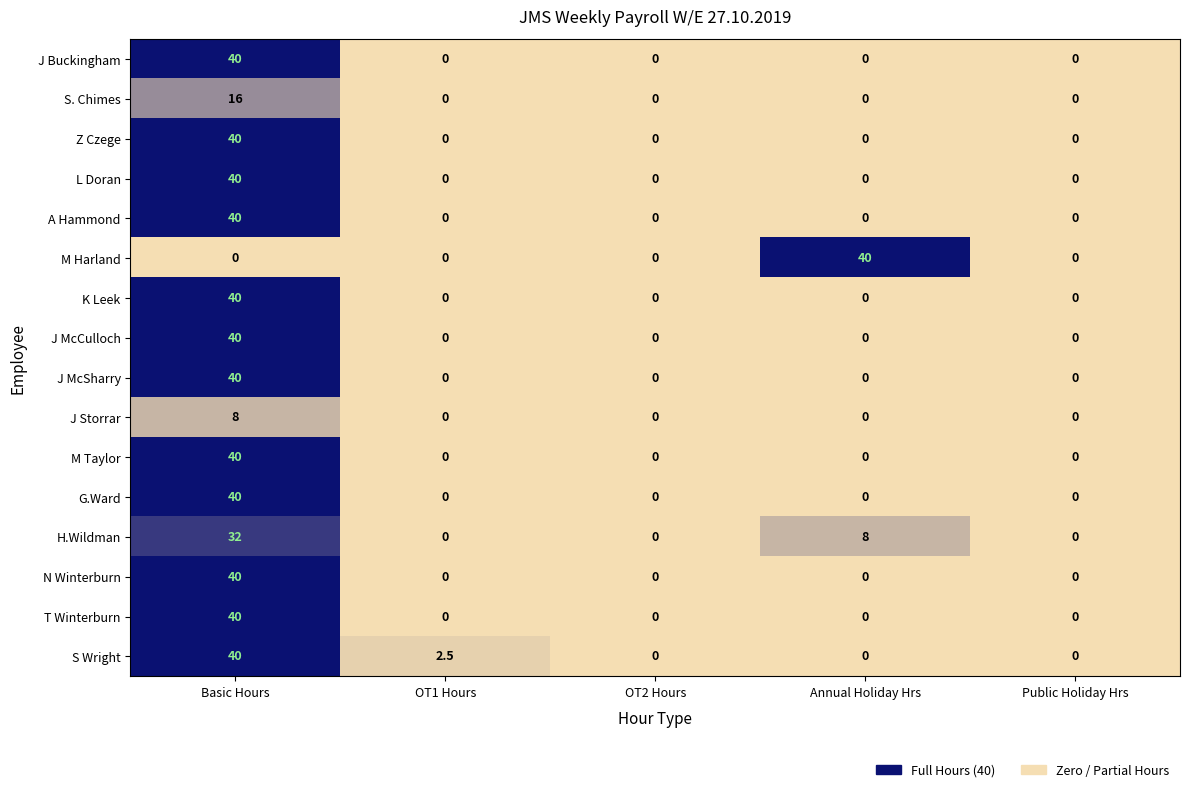

Which series changed the most between OT1 Hours and Public Holiday Hrs?

S Wright